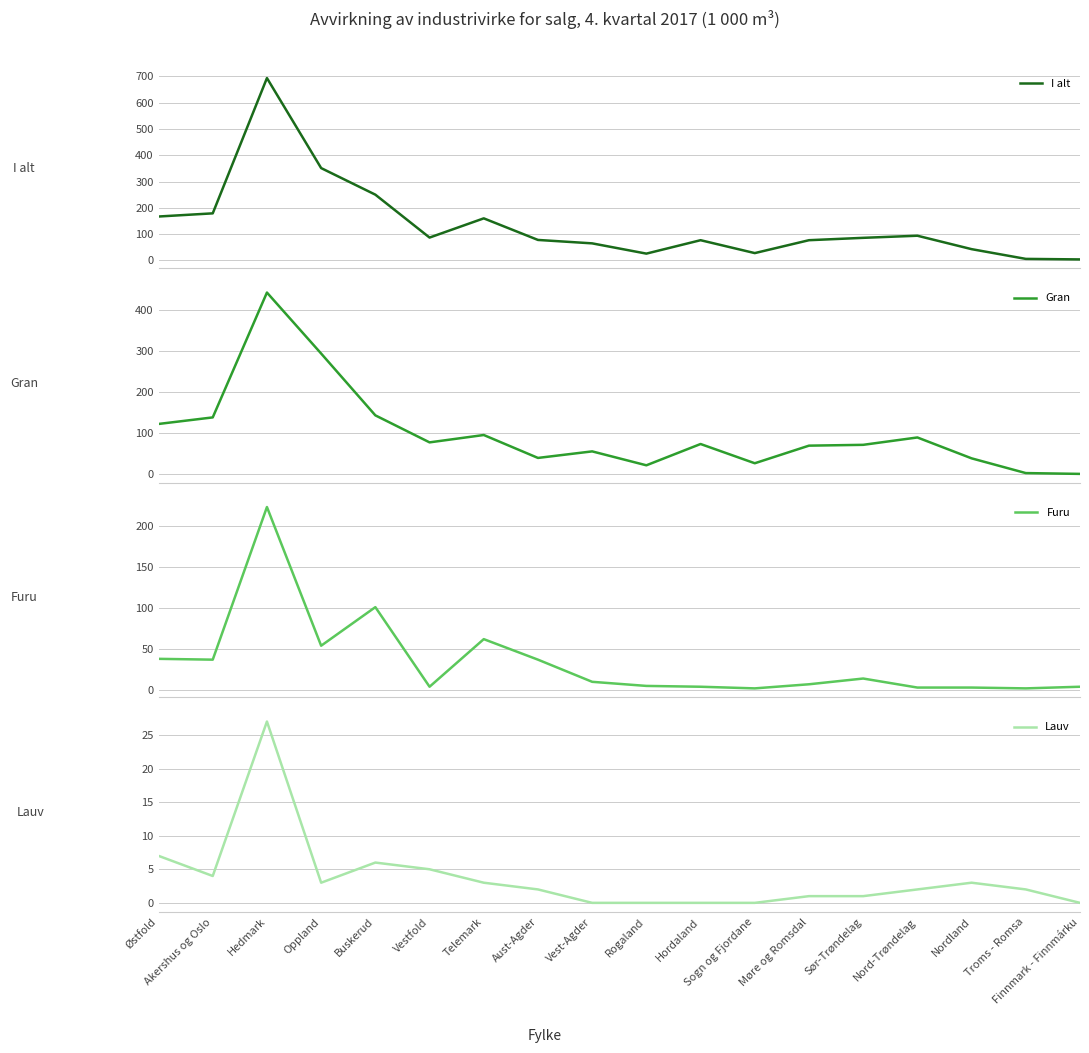

What are all the series names shown in the legend?

I alt, Gran, Furu, Lauv